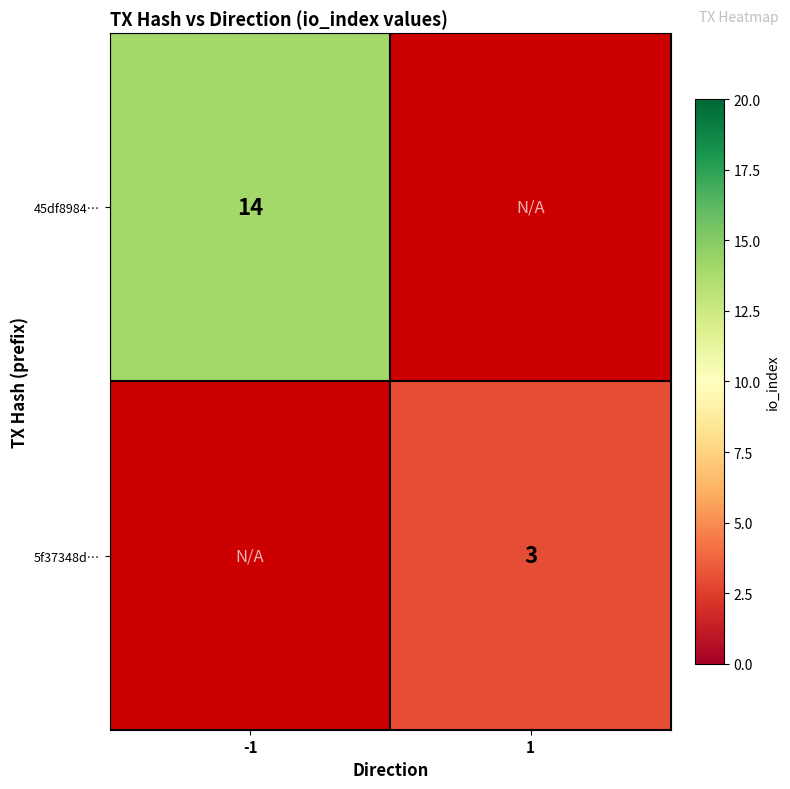

Which category has the lowest value across all series?

1